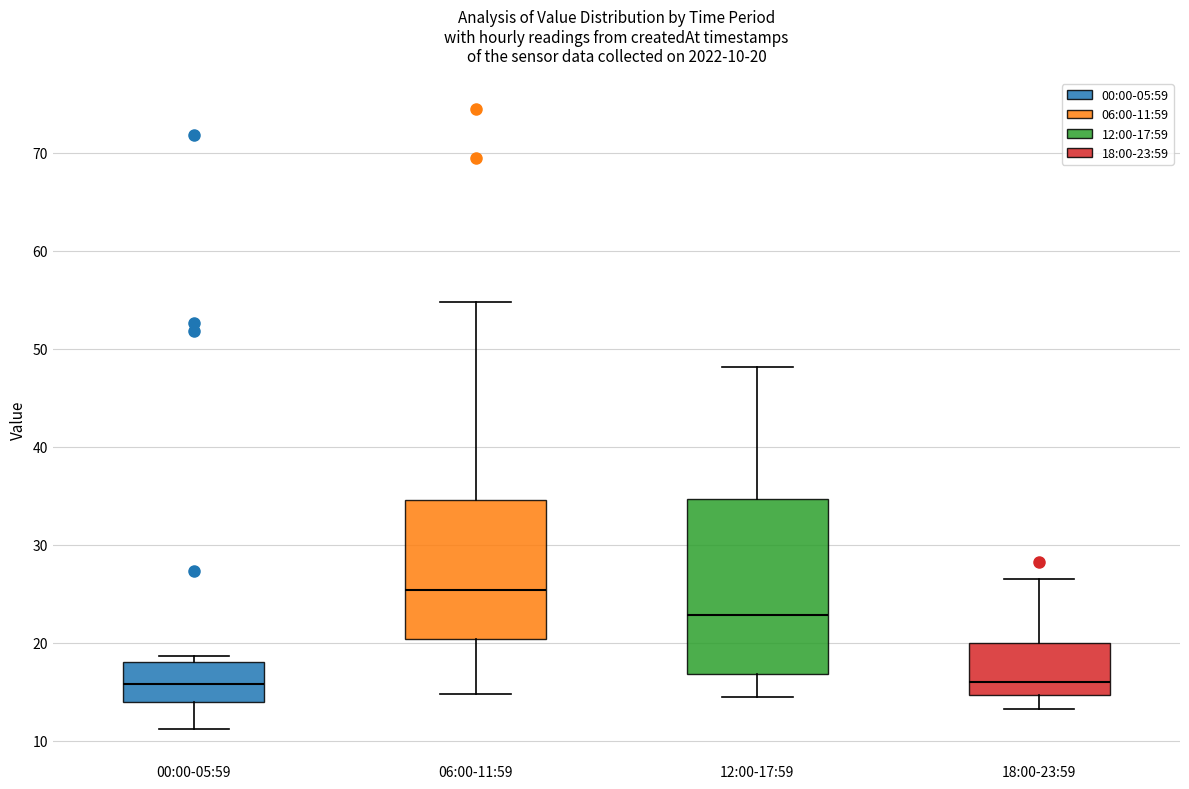

Which box has the highest median line?

06:00-11:59